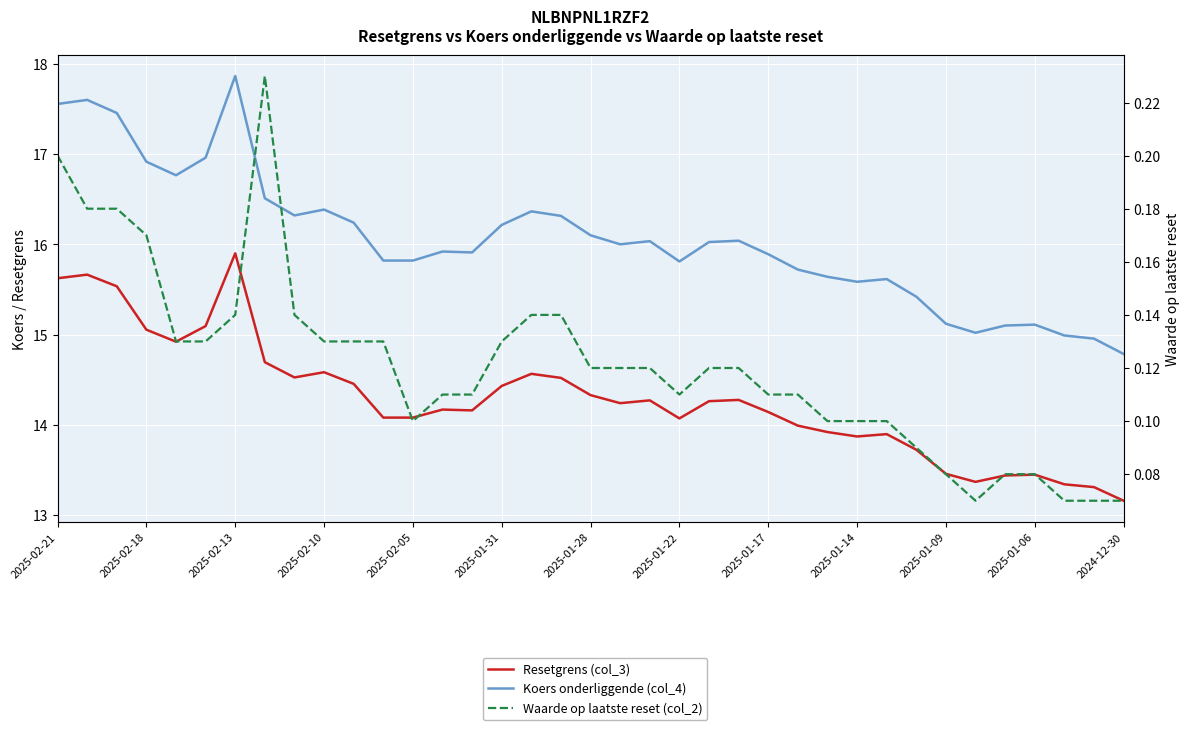

Where is Waarde op laatste reset (col_2) nearest to the value 0?

31